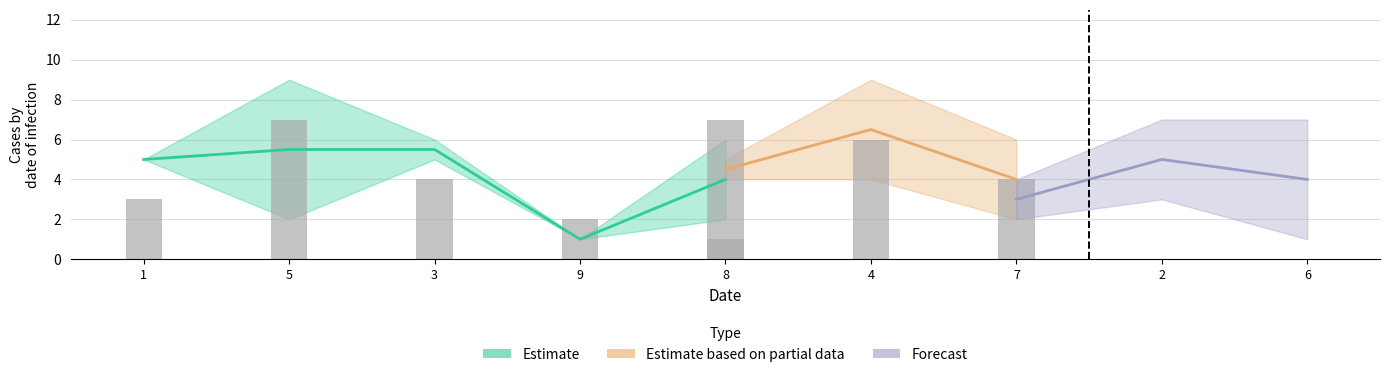

What is the label of the 1st bar from the left?

1